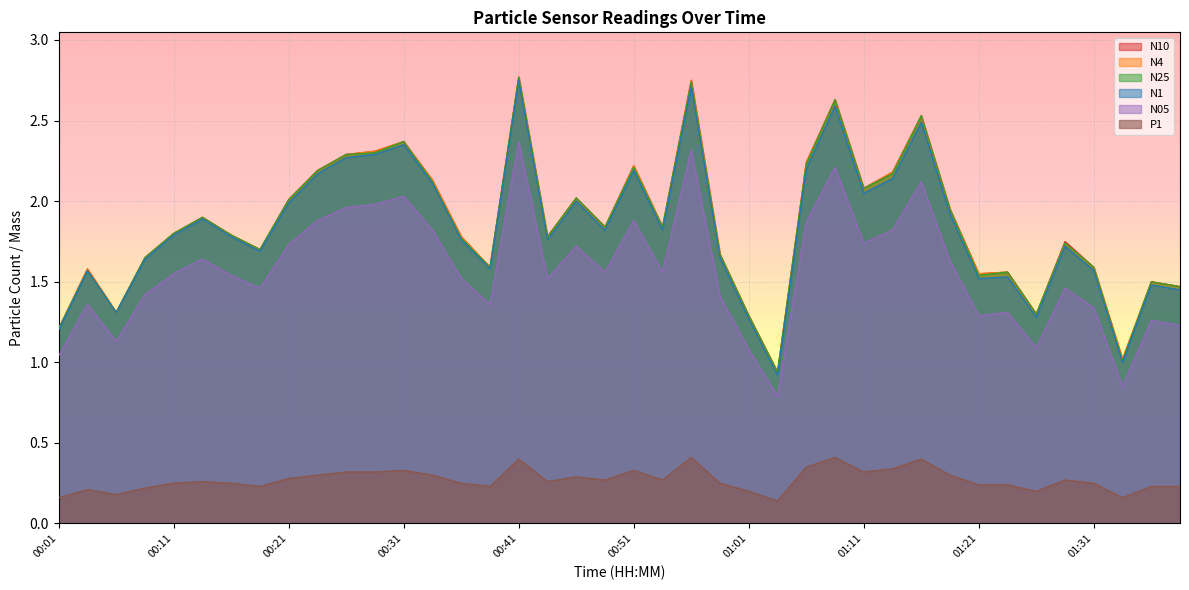

At which category is the sum across all series the highest?

00:41